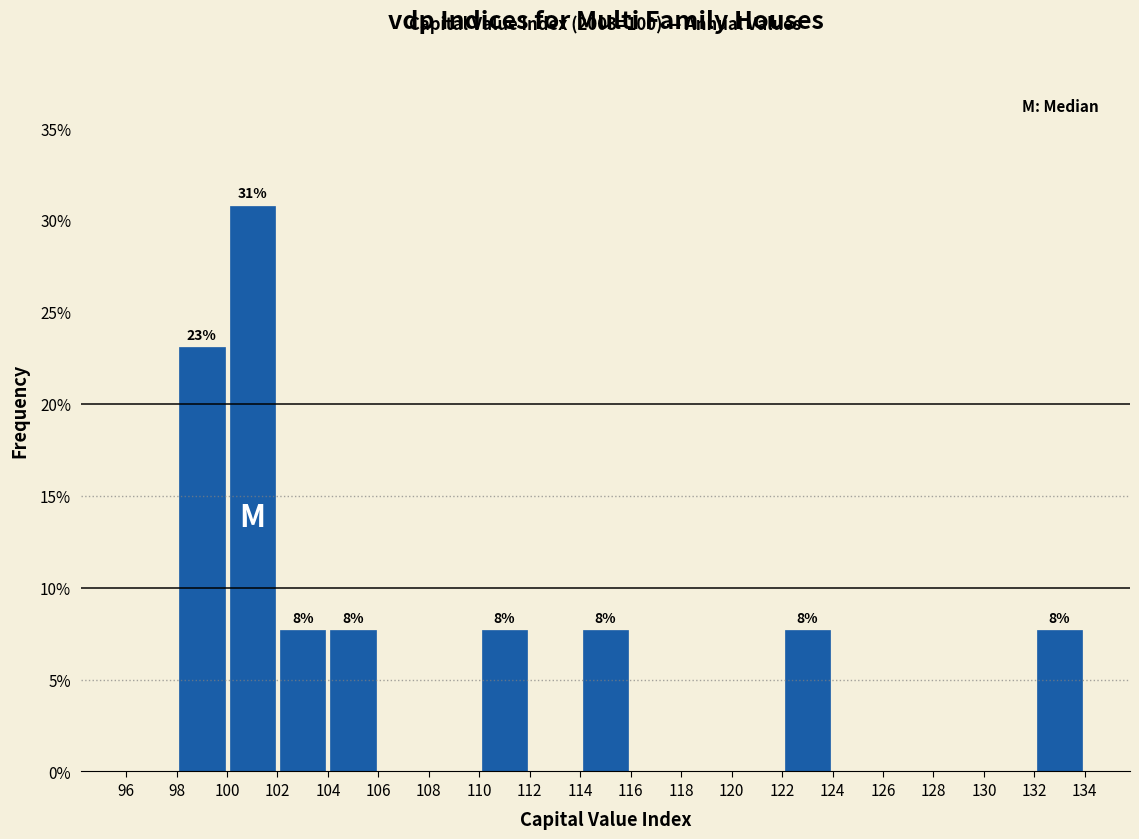

Which range on the x-axis has the tallest bar?

100 to 102